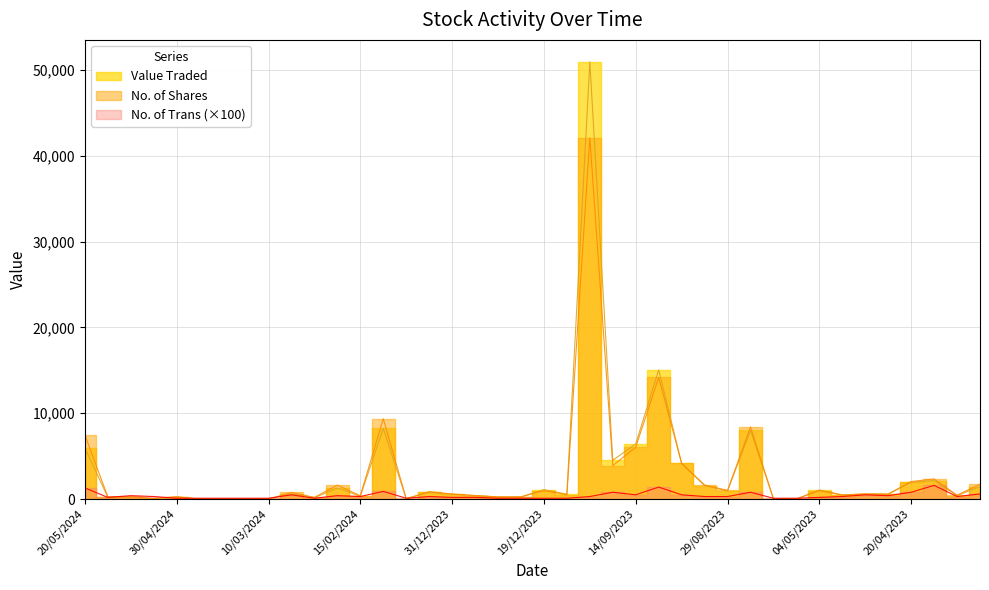

Count the number of data series in this chart.

3